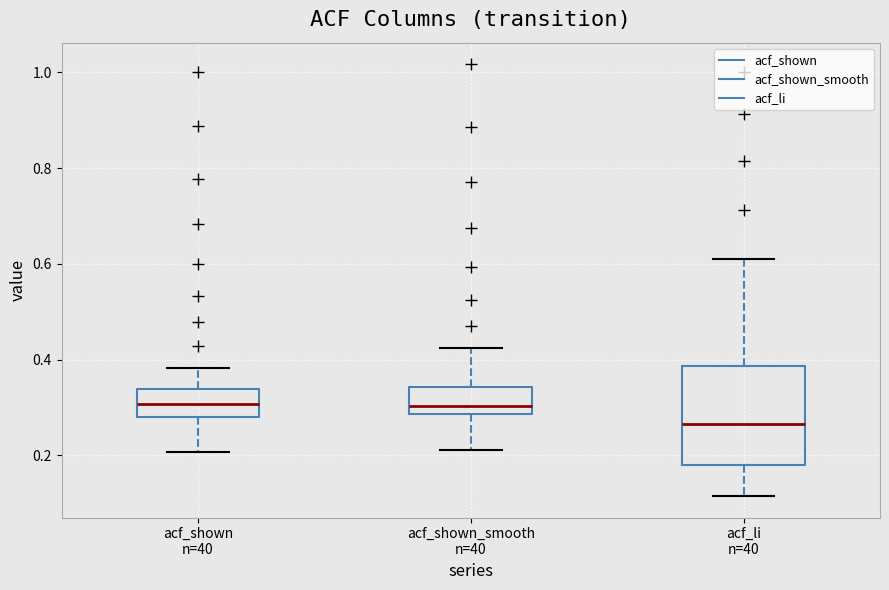

Reading left to right, read every box against the y-axis: the position of its median line, the range the box covers, and the ends of its whiskers. The values are not printed on the chart, so give them approximately, as read against the axis.

acf_shown n=40: median 0.30, box 0.28 to 0.34, whiskers 0.20 to 0.38
acf_shown_smooth n=40: median 0.30, box 0.28 to 0.34, whiskers 0.22 to 0.42
acf_li n=40: median 0.26, box 0.18 to 0.38, whiskers 0.12 to 0.62